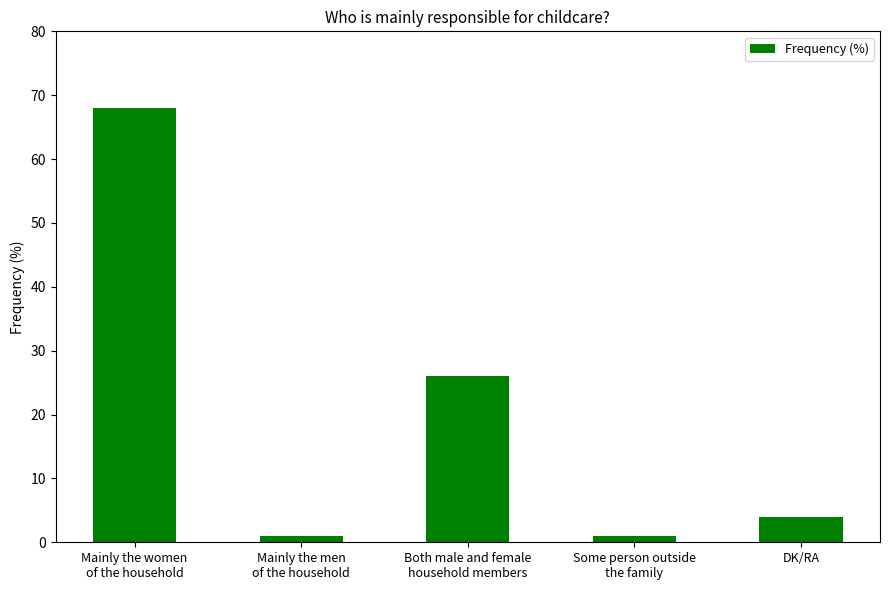

Does the chart contain any negative values?

No